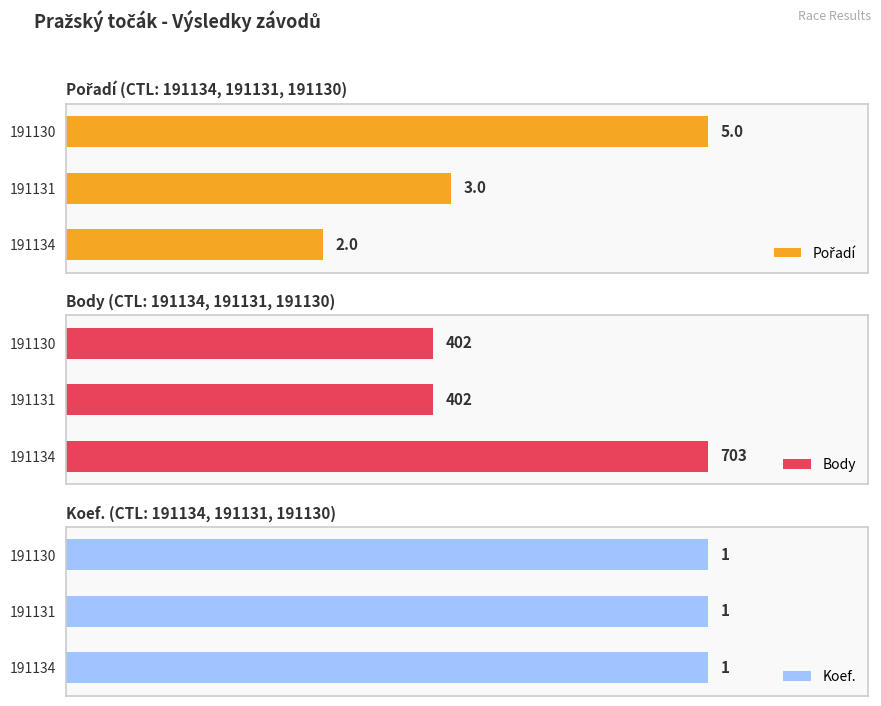

Which series has the largest total across all categories?

Body